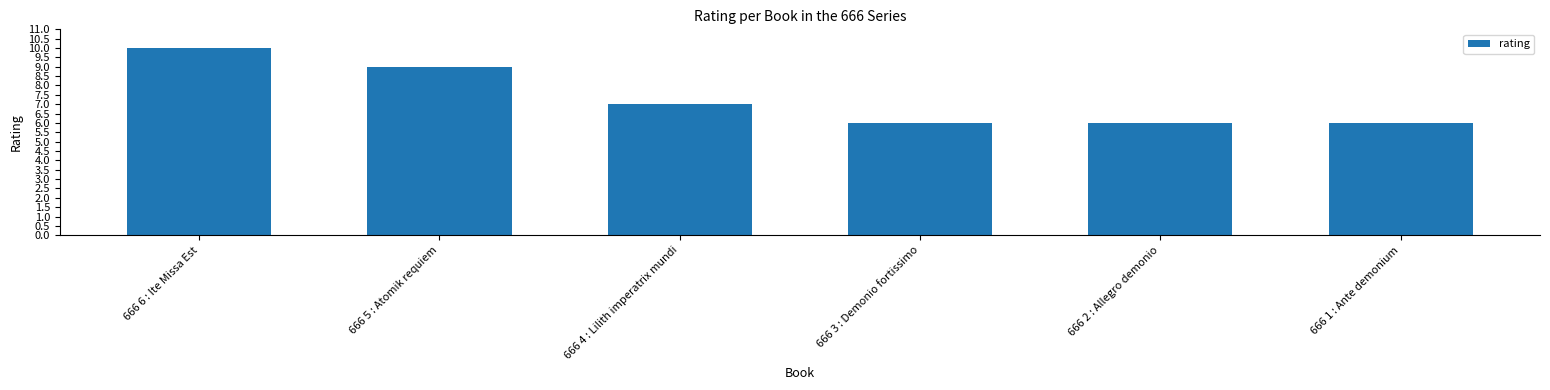

Reading left to right, what are all the values shown in this chart?

10	9	7	6	6	6